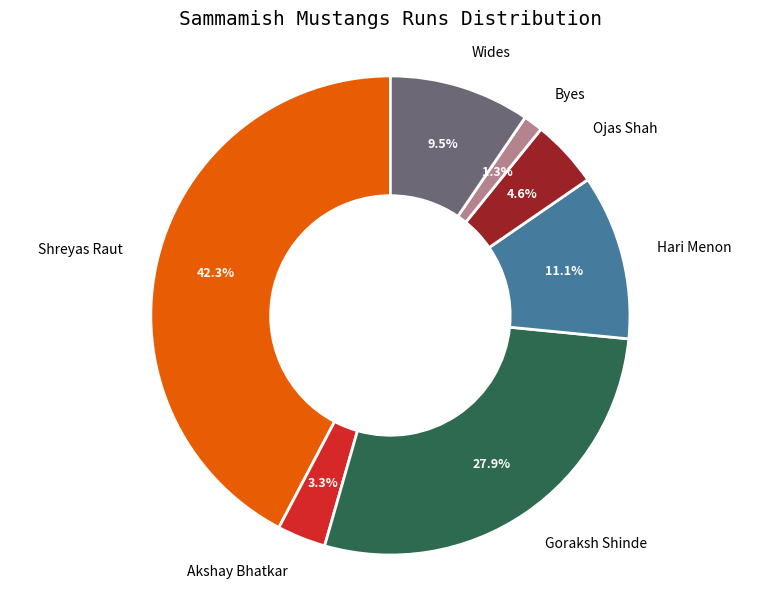

What is the largest slice in the pie chart?

Shreyas Raut